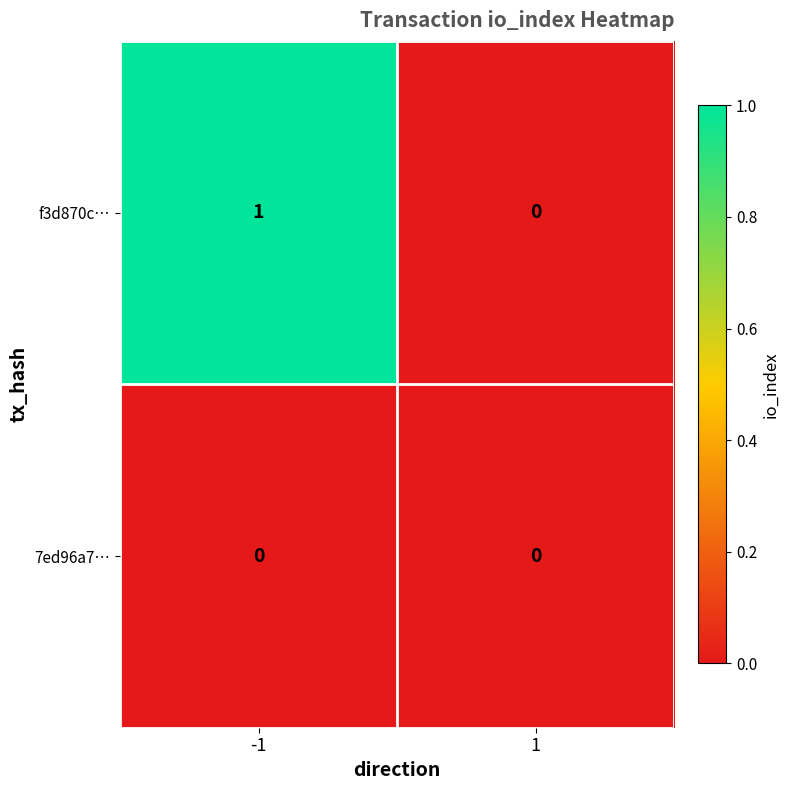

At which category is the sum across all series the highest?

-1